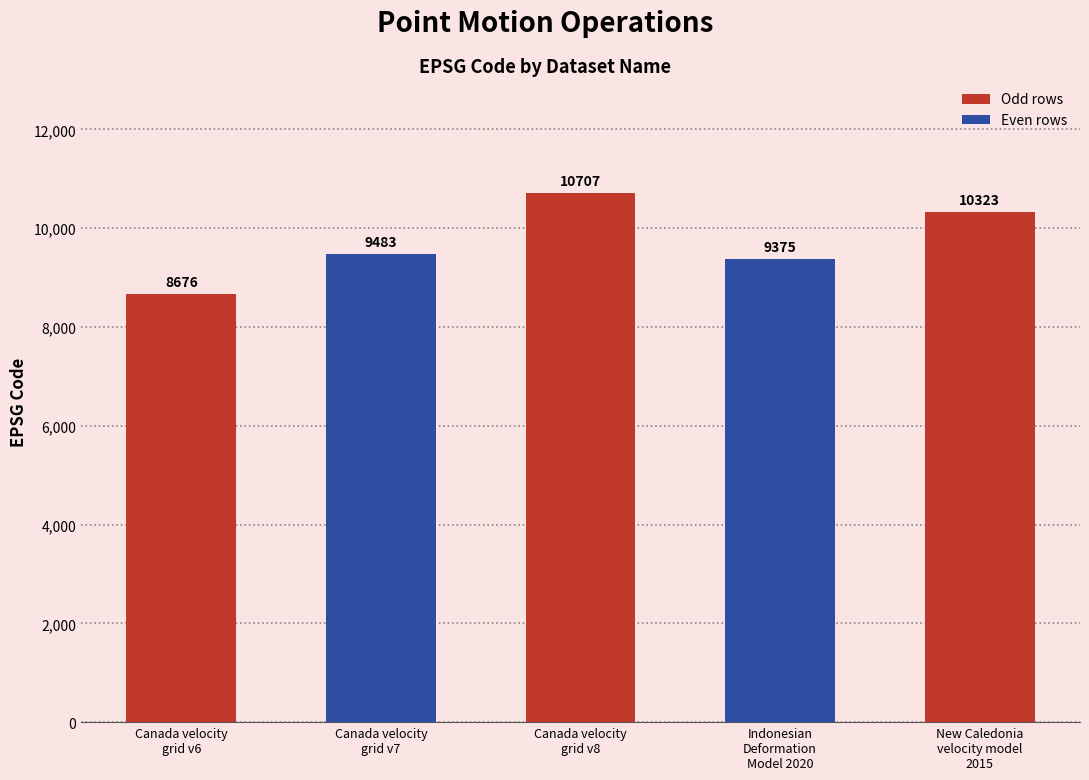

Which label corresponds to the smallest value in the chart?

Canada velocity
grid v6